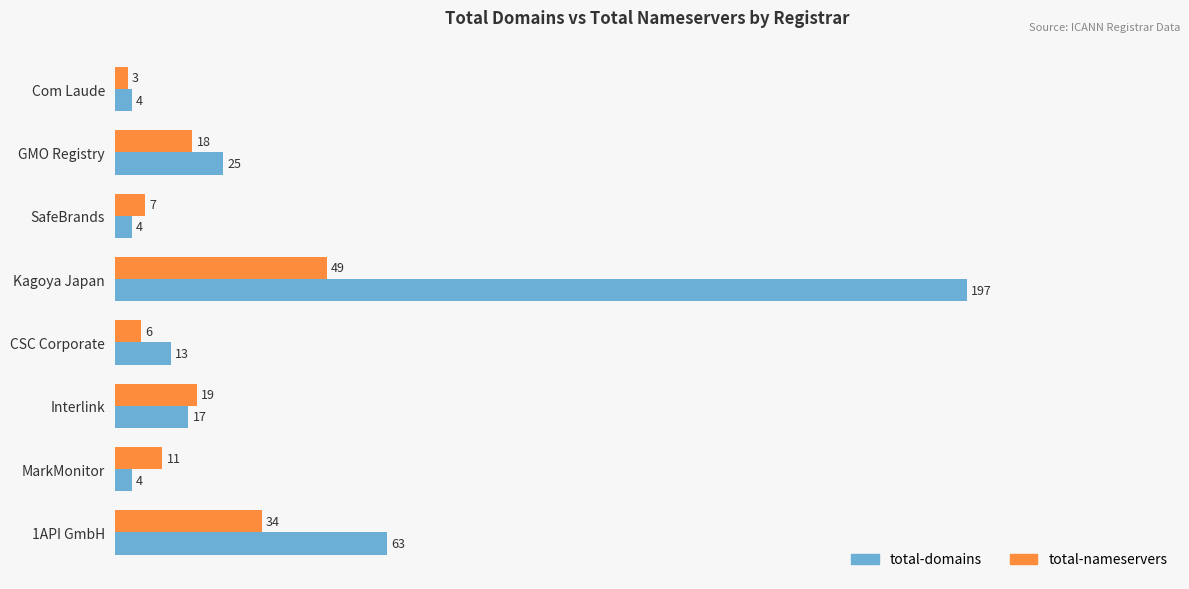

How many data points in total-domains are less than 17?

4